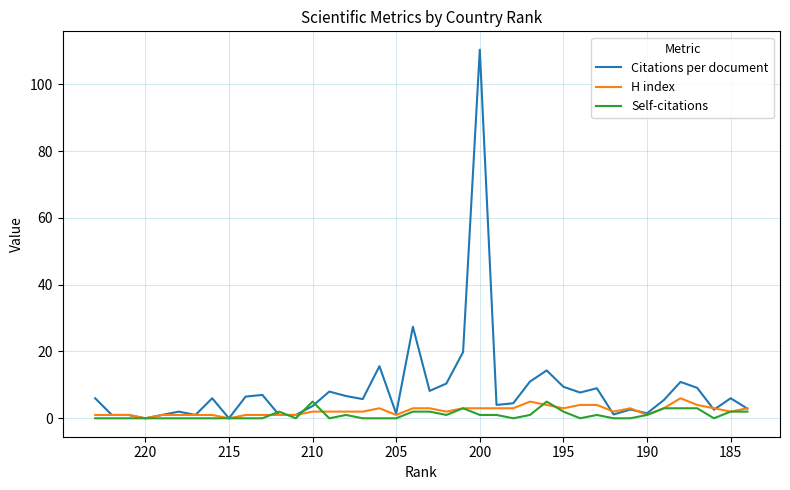

What are all the series names shown in the legend?

Citations per document, H index, Self-citations